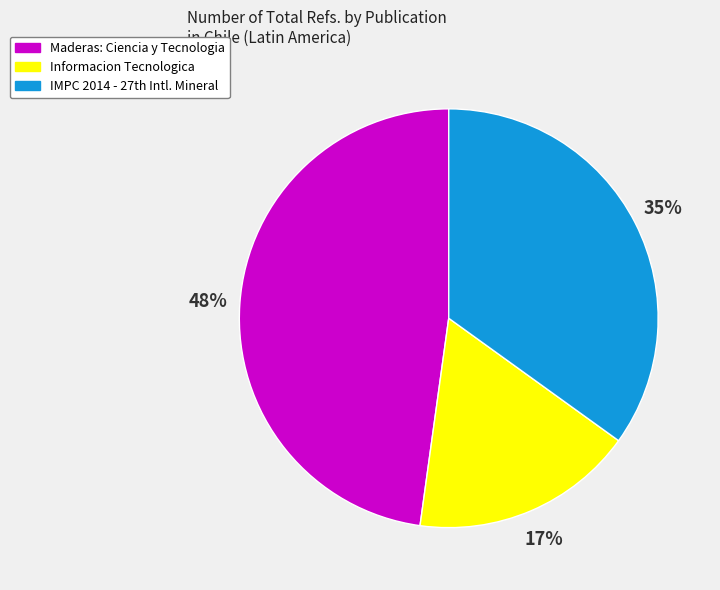

To the nearest percent, what is the difference between the largest and smallest slice percentages?

31%